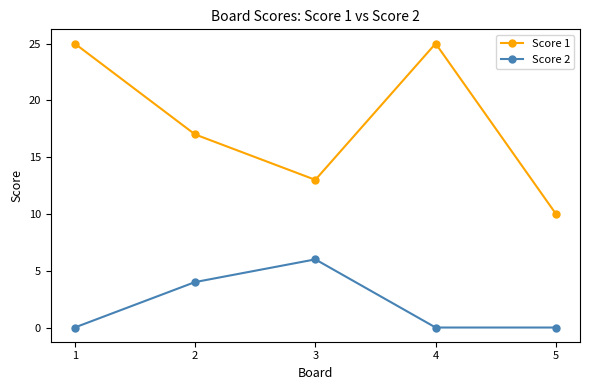

What is the difference between the second highest and minimum values in the Score 1 series?

15